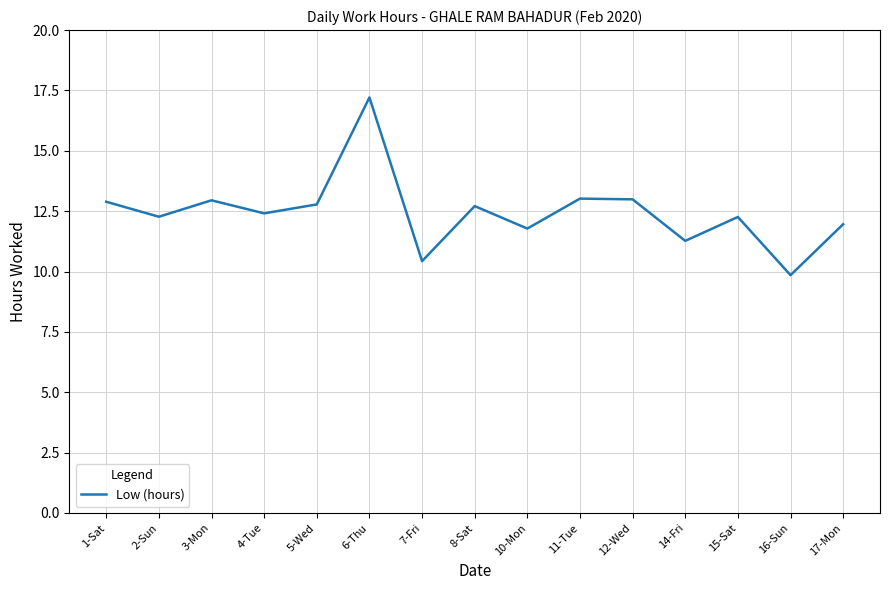

The chart shows a value of 13.0 at 12-Wed. True or false?

True